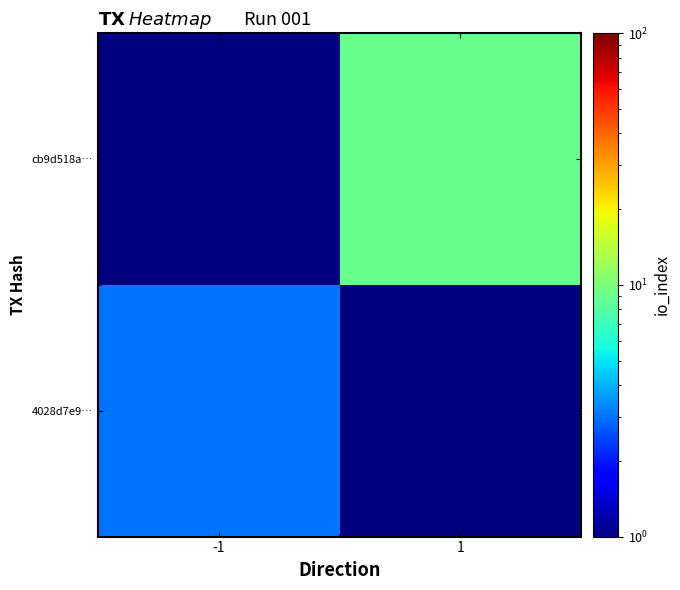

Reading left to right, list all the values displayed in this chart.

4028d7e9…: -1=3.0	1=0.5
cb9d518a…: -1=0.5	1=9.0